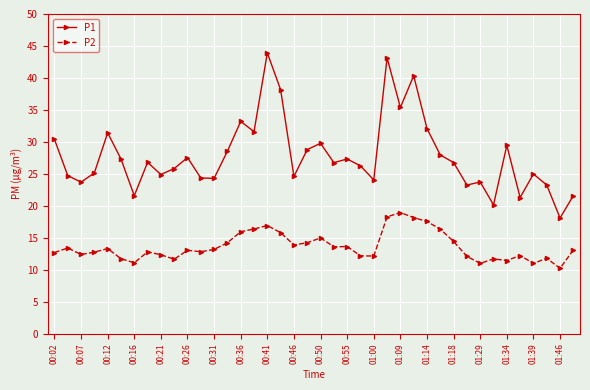

Is this an area chart (filled region under the line)?

No